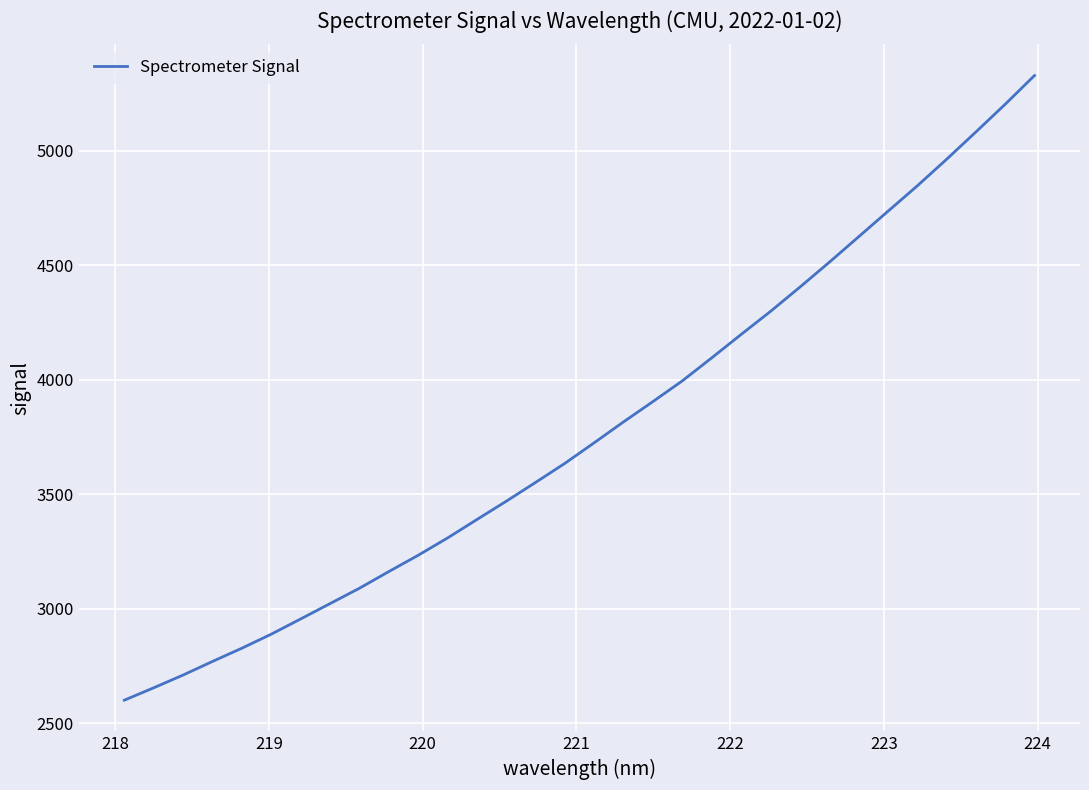

What is the smallest value displayed?

2601.3